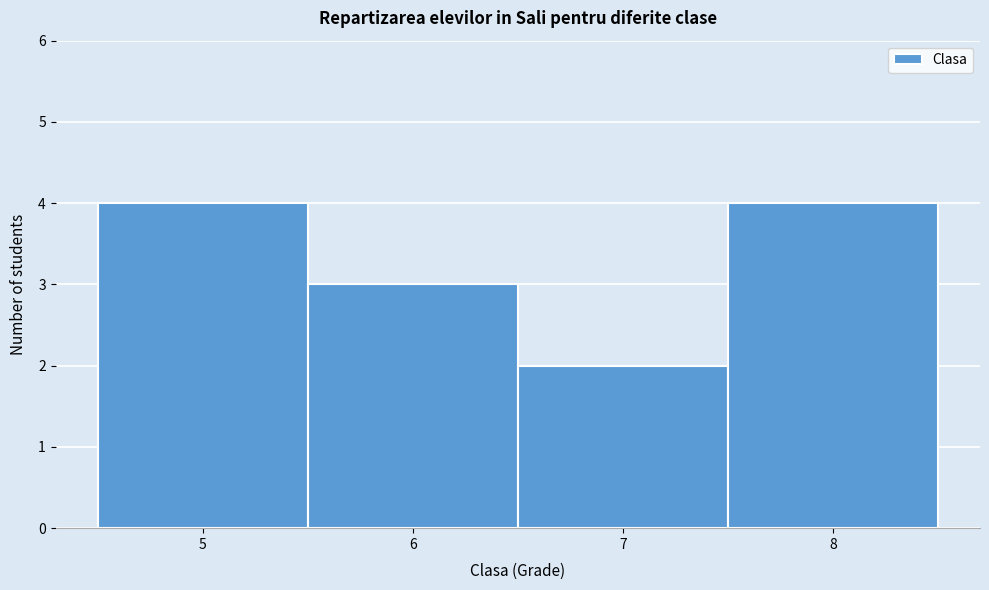

Reading left to right, transcribe this chart: for each bar, give the range it covers on the x-axis and its height. The values are not printed on the chart, so give them approximately, as read against the axis.

4.5 to 5.5: 4
5.5 to 6.5: 3
6.5 to 7.5: 2
7.5 to 8.5: 4